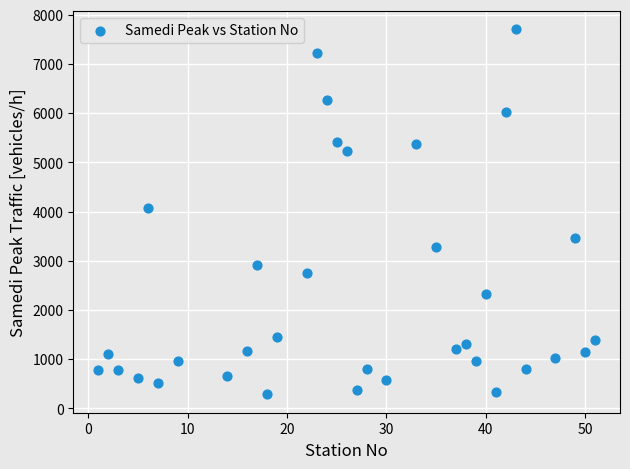

What is the range of Y values (max minus min)?

7423